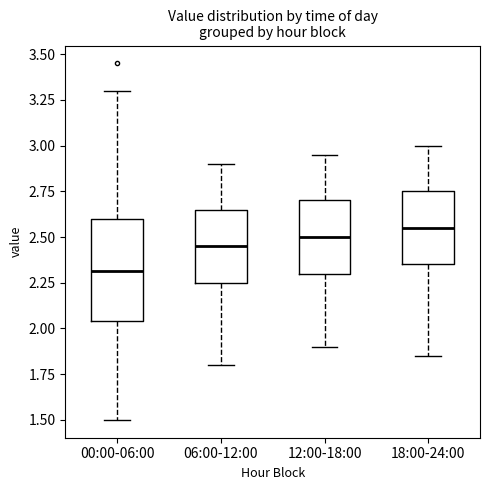

Reading left to right, read every box against the y-axis: the position of its median line, the range the box covers, and the ends of its whiskers. The values are not printed on the chart, so give them approximately, as read against the axis.

00:00-06:00: median 2.30, box 2.05 to 2.60, whiskers 1.50 to 3.30
06:00-12:00: median 2.45, box 2.25 to 2.65, whiskers 1.80 to 2.90
12:00-18:00: median 2.50, box 2.30 to 2.70, whiskers 1.90 to 2.95
18:00-24:00: median 2.55, box 2.35 to 2.75, whiskers 1.85 to 3.00